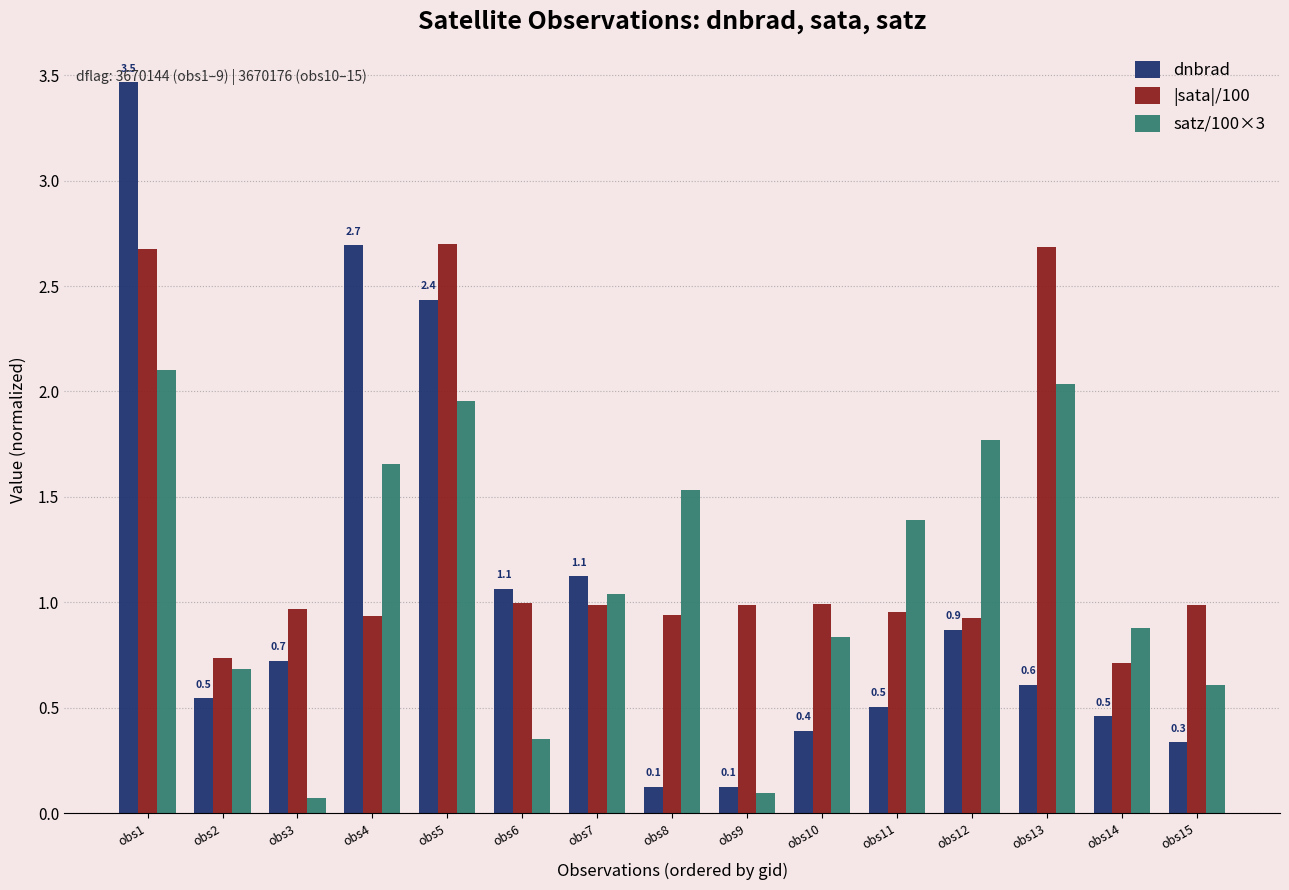

What is the greatest value displayed?

3.5